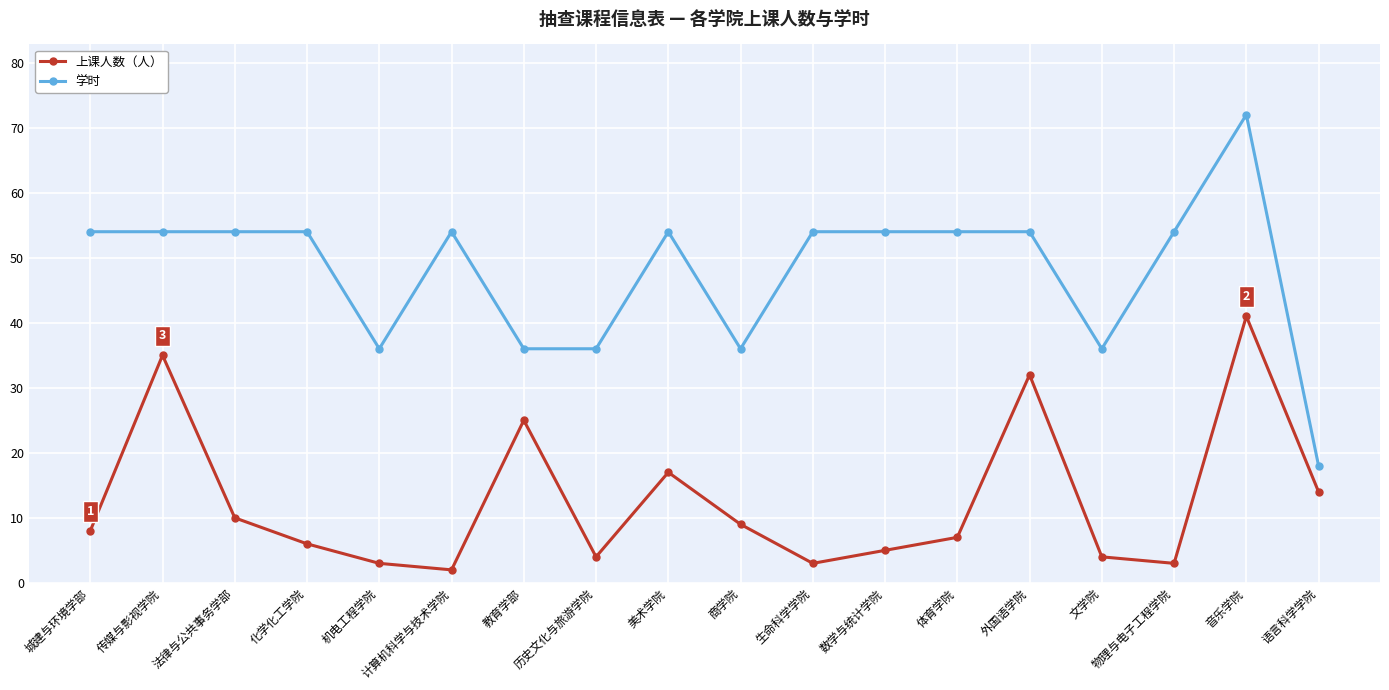

What is the total value across all series at 传媒与影视学院?

89